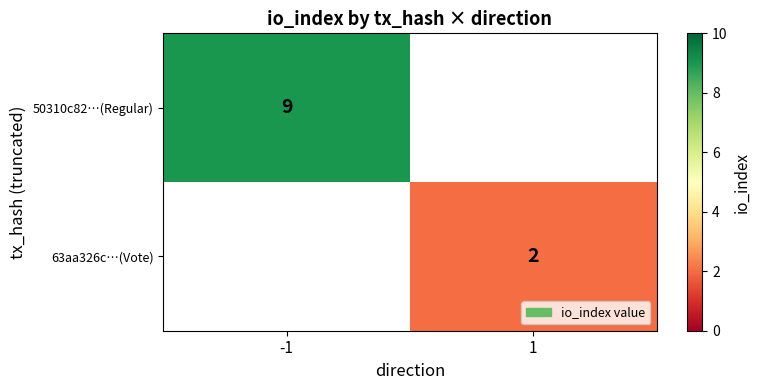

Is the value of 50310c82…(Regular) at -1 greater than the value of 63aa326c…(Vote) at 1?

Yes